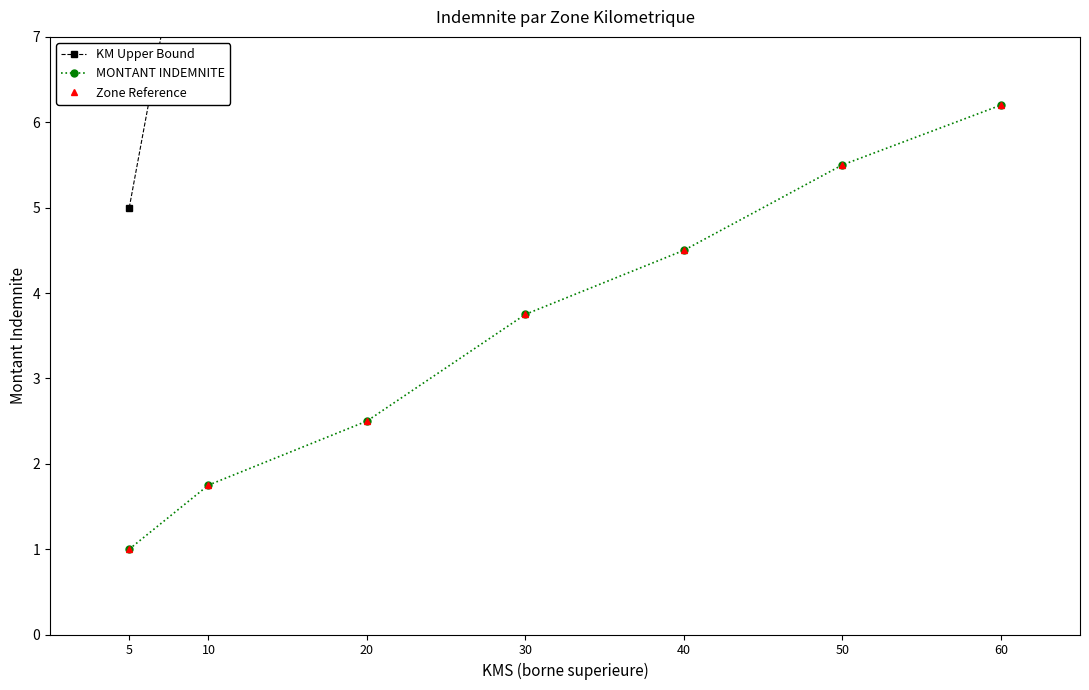

Rank the series by their maximum value, from highest to lowest.

KM Upper Bound, MONTANT INDEMNITE, Zone Reference